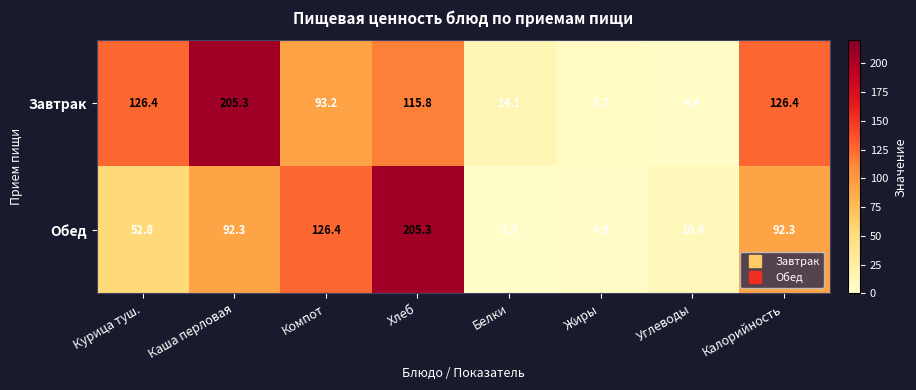

Rank the series by their average value, from highest to lowest.

Завтрак, Обед